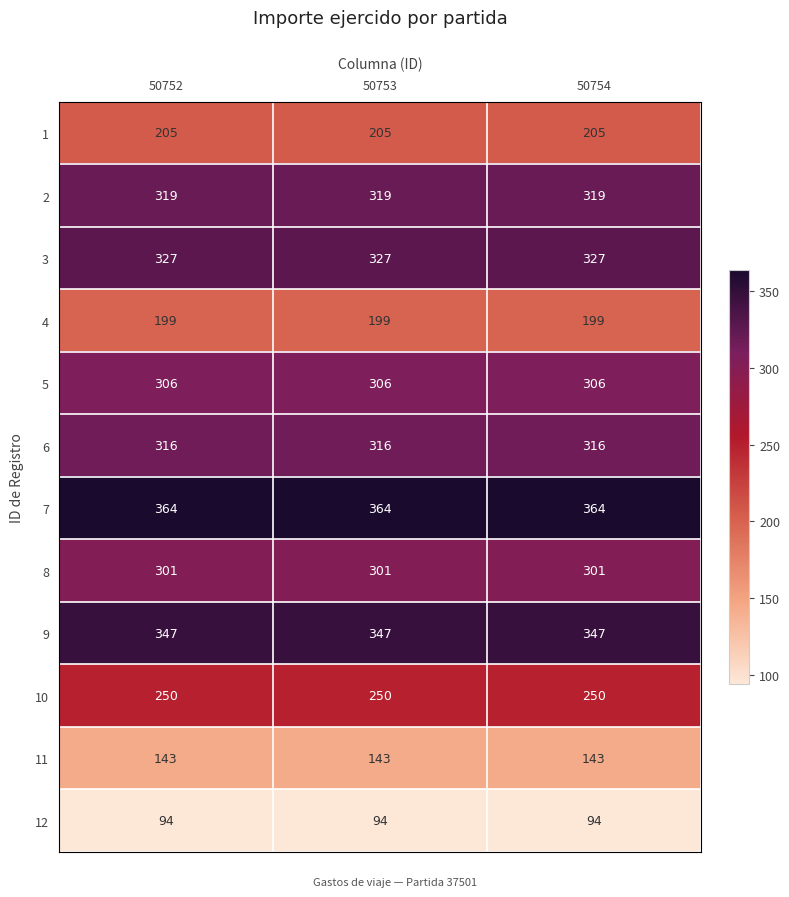

Which series has the largest total across all categories?

7